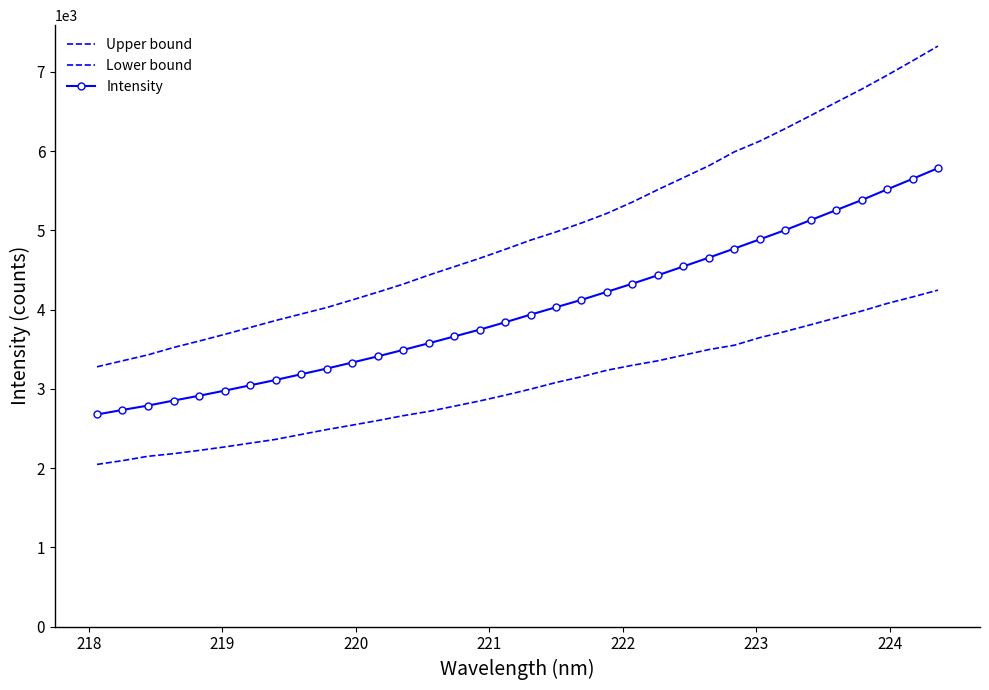

Rank the series by their average value, from lowest to highest.

Lower bound, Intensity, Upper bound